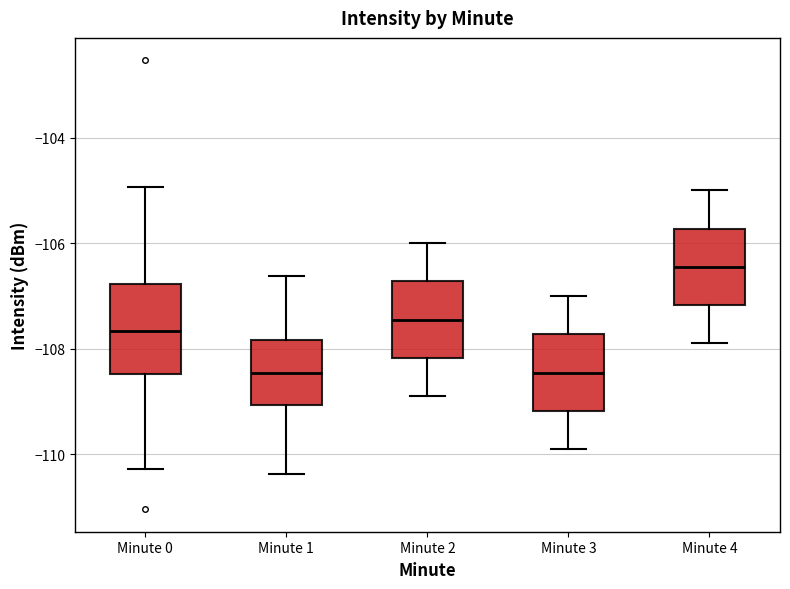

Which box is the tallest, from its lower edge to its upper edge?

Minute 0